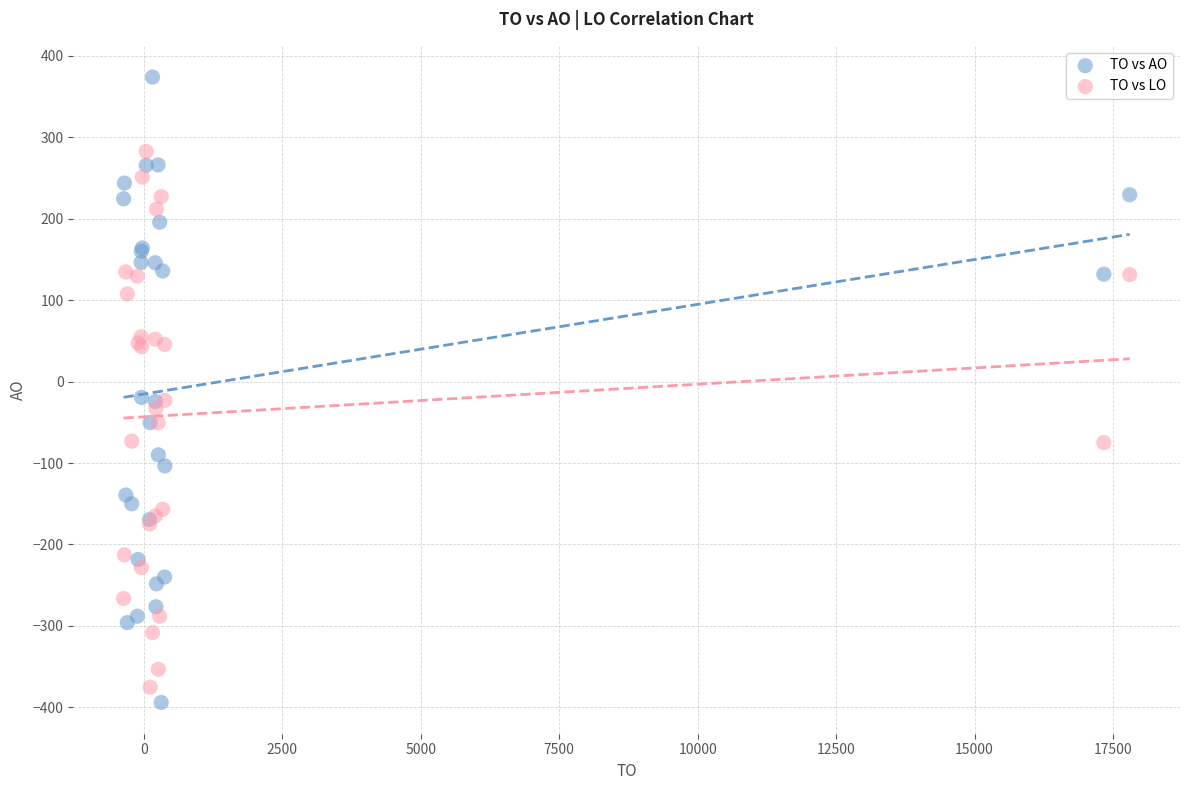

What are all the series names shown in the legend?

TO vs AO, TO vs LO